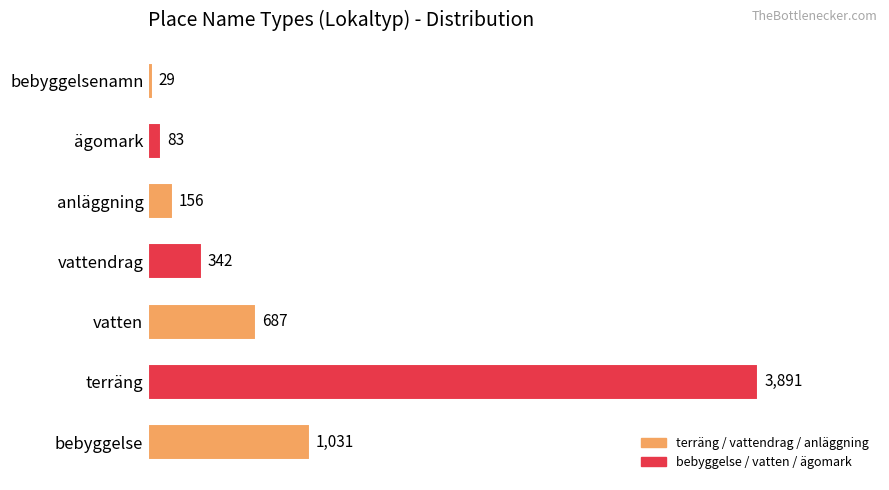

The value at vatten is 232. True or false?

False